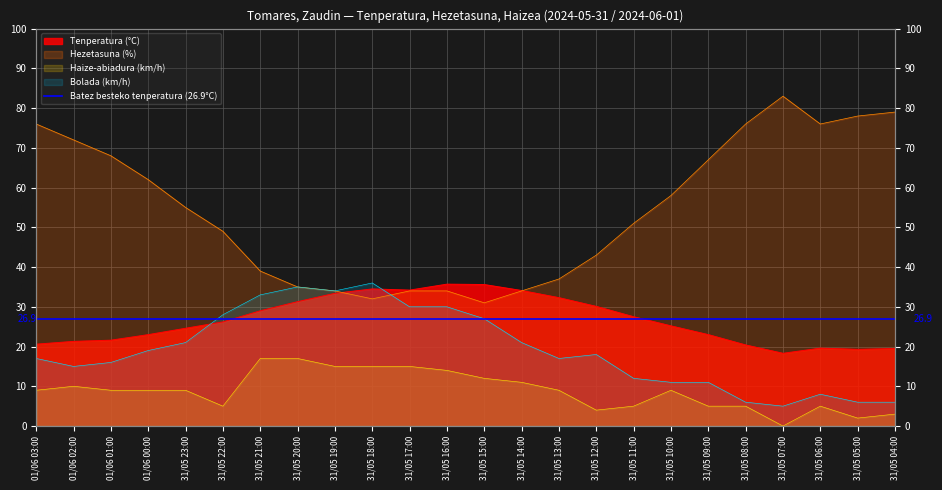

Where do Hezetasuna (%) and Tenperatura (°C) first cross each other?

31/05 19:00 and 31/05 18:00